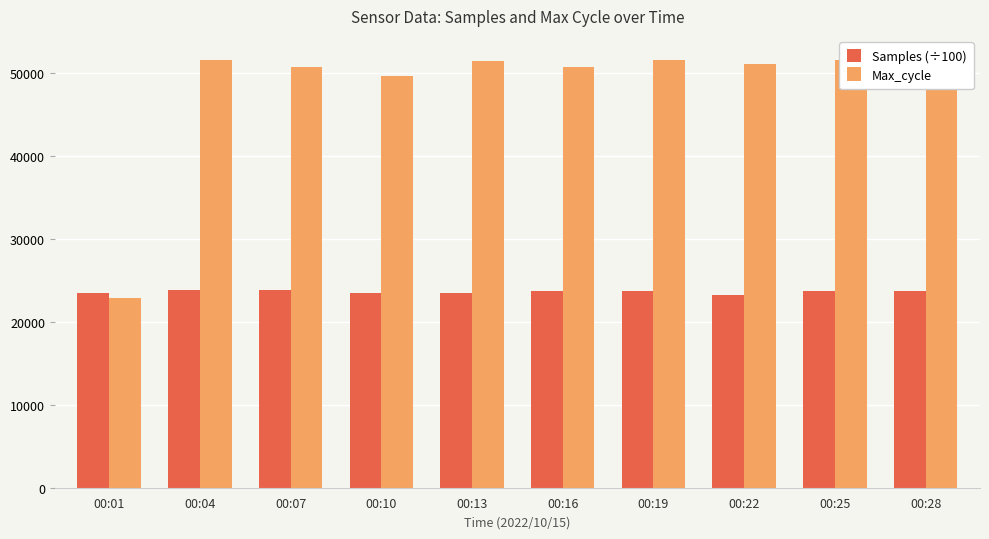

What is the difference between the highest and lowest values at 00:13?

27932.6